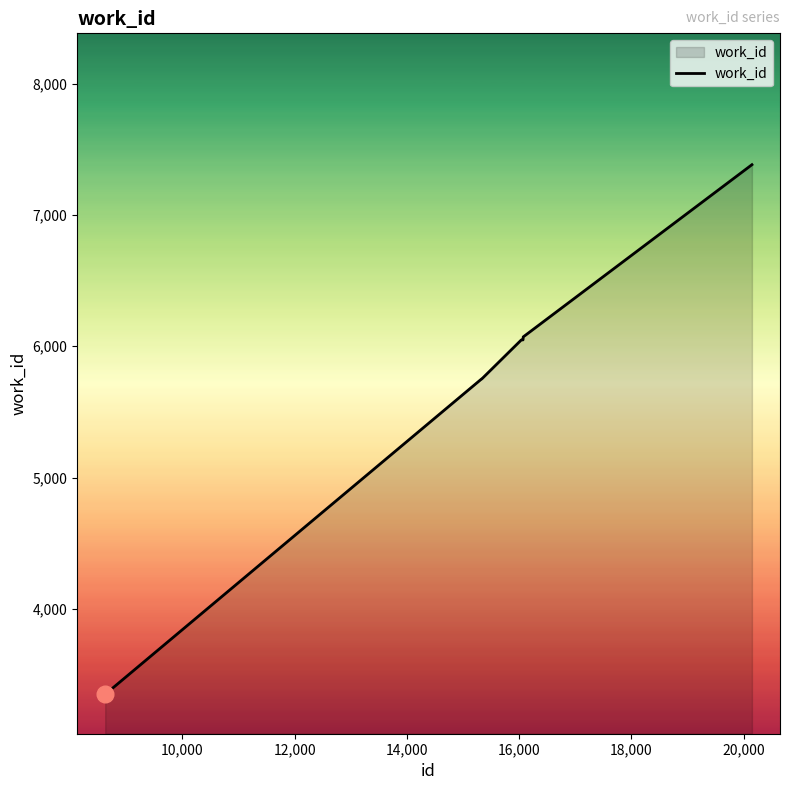

What is the maximum value shown in the chart?

7382